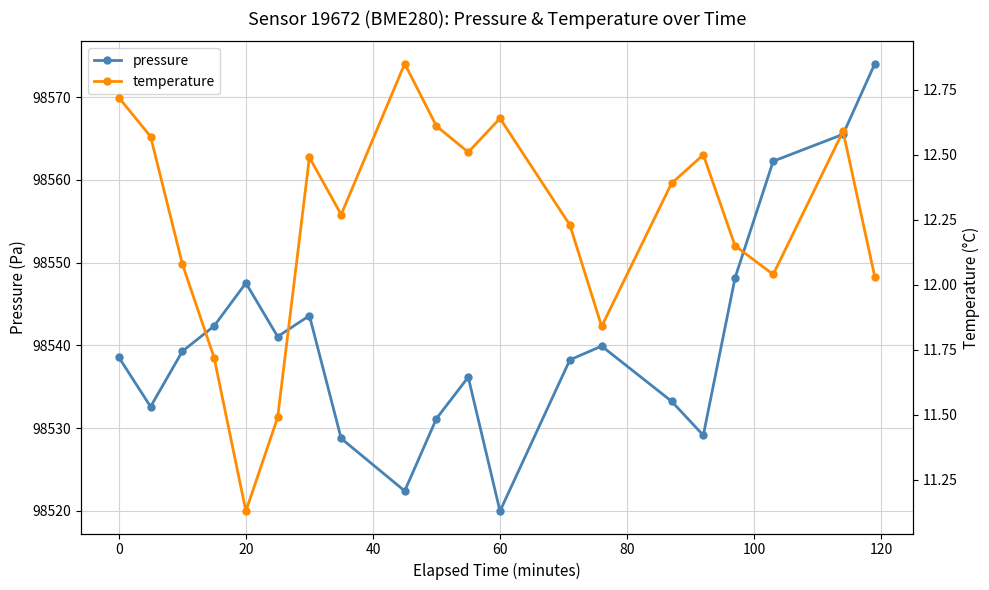

How many interior local peaks does the pressure series have?

4